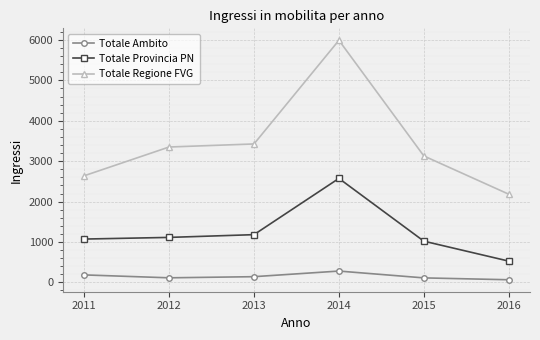

Does the chart display data point markers on the line(s)?

Yes